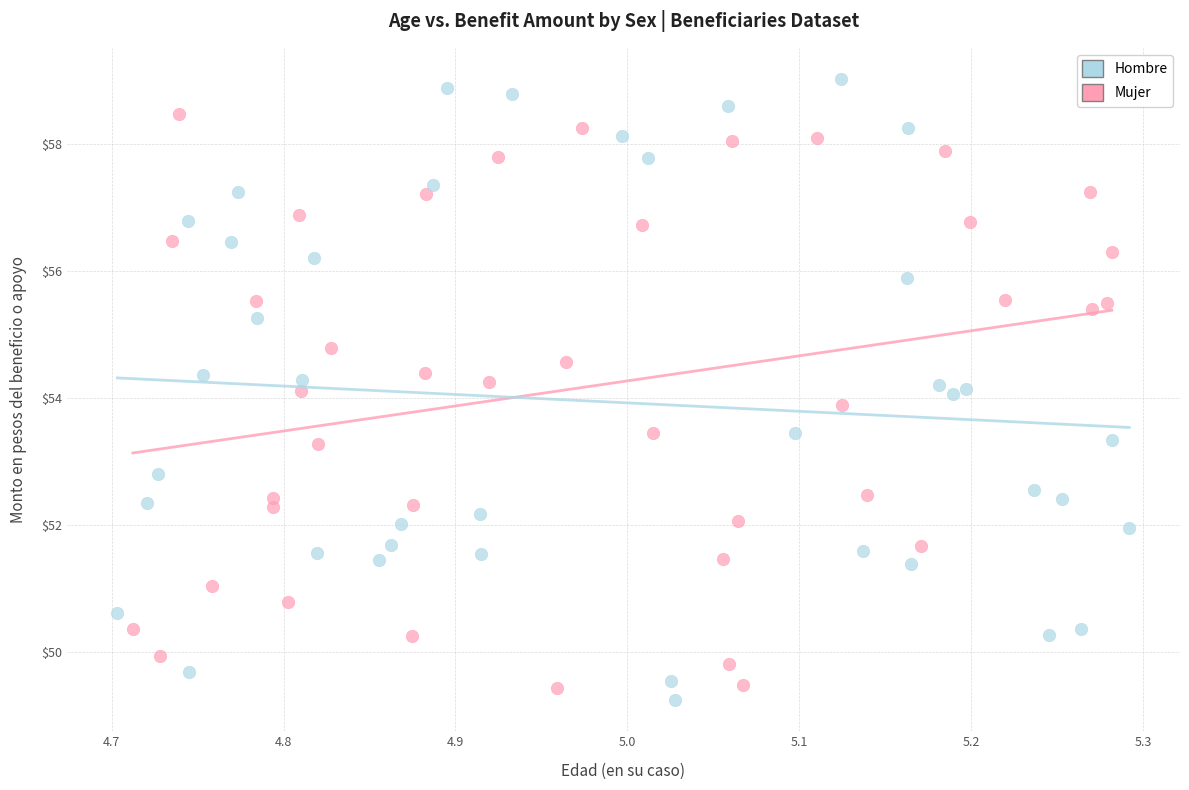

Which series reaches the maximum Y coordinate?

Hombre